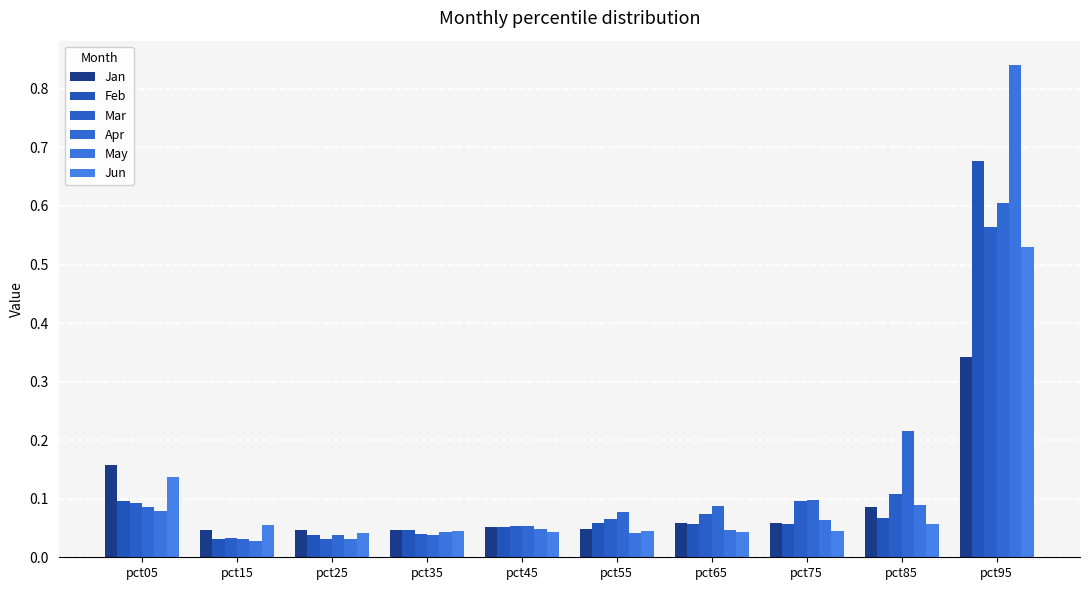

How many data points does each series have?

10